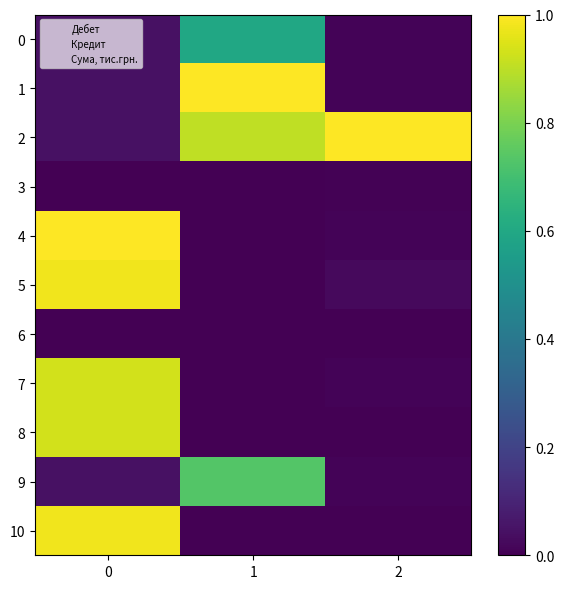

Which series has the largest total across all categories?

2